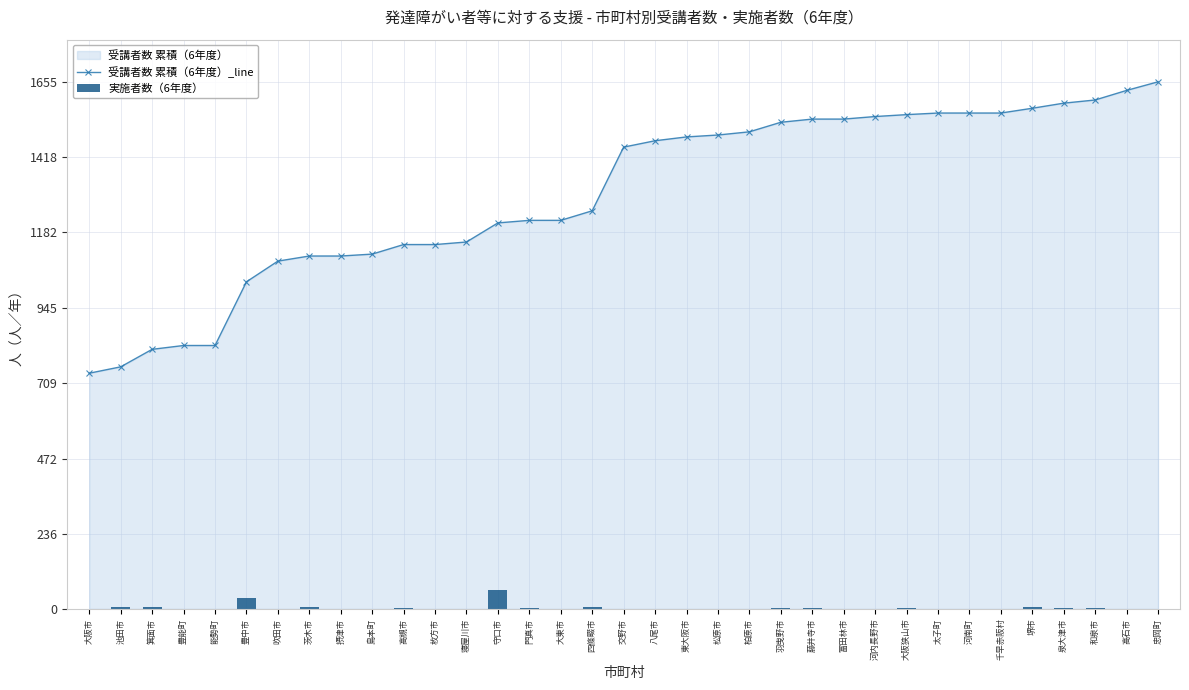

Between 豊能町 and 堺市, which series saw the biggest shift?

受講者数 累積（6年度）_line